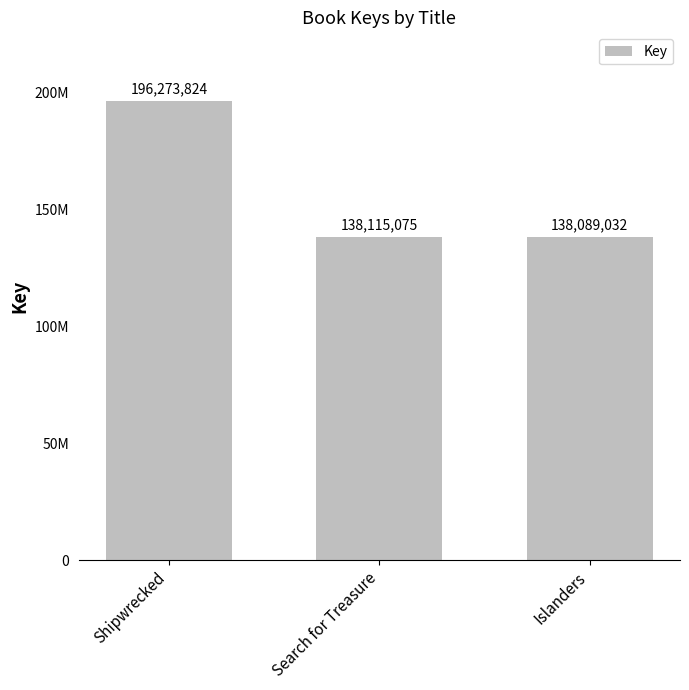

What position from the right is Shipwrecked?

3